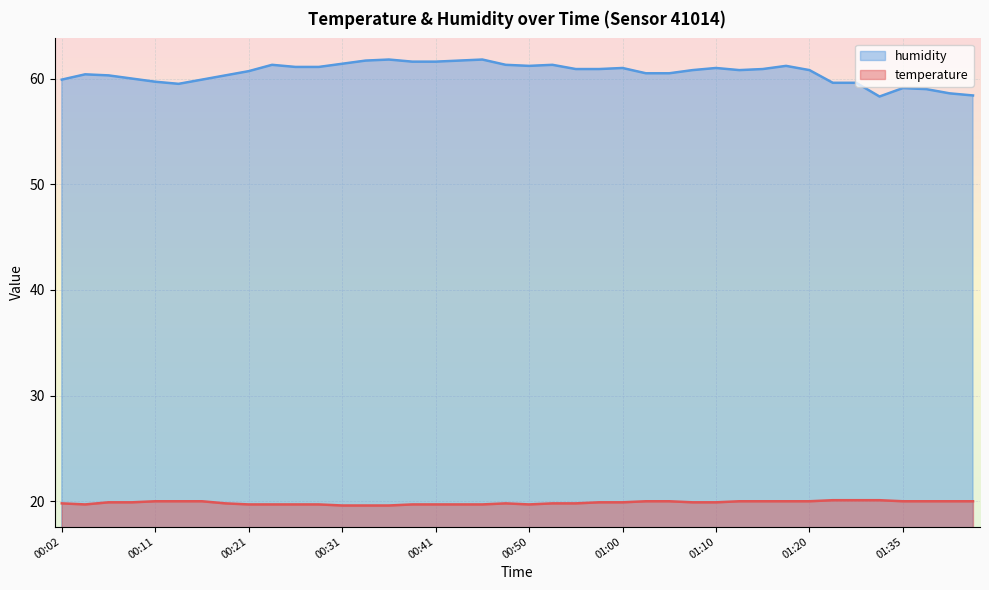

Rank the series by their maximum value, from highest to lowest.

humidity, temperature